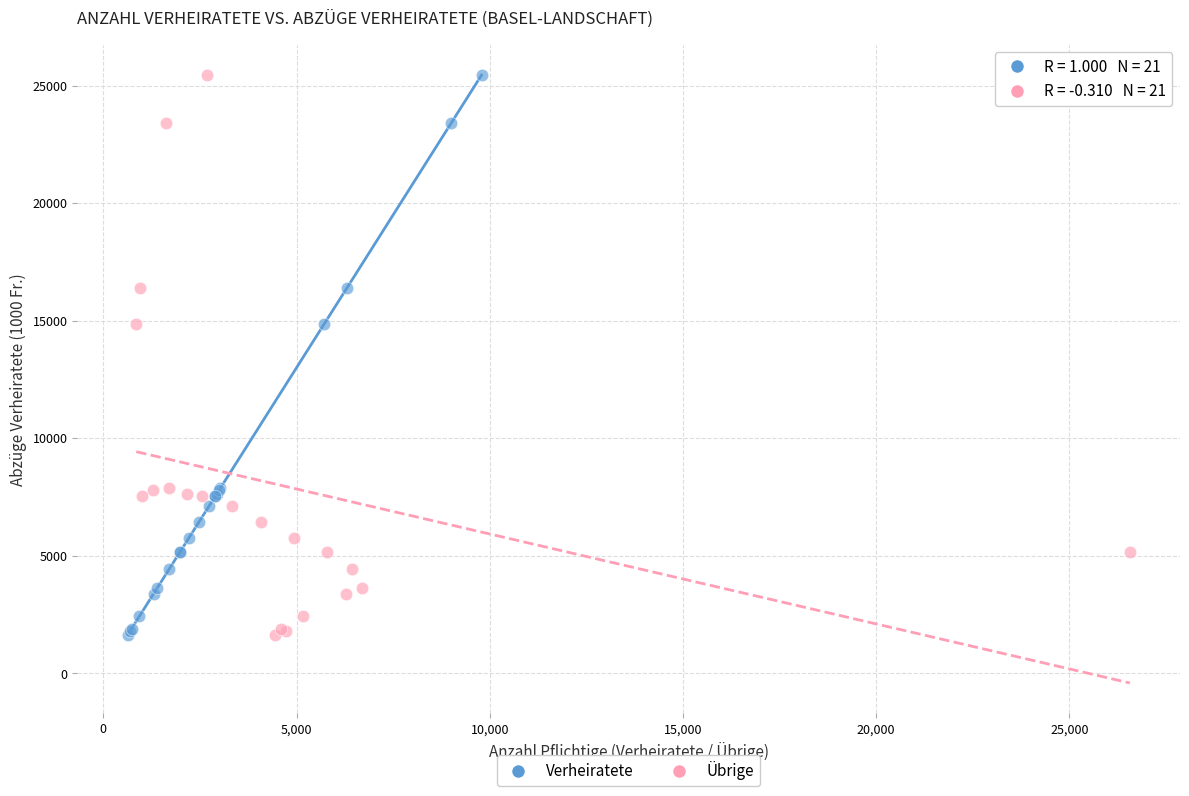

What are all the series names shown in the legend?

Verheiratete, Übrige